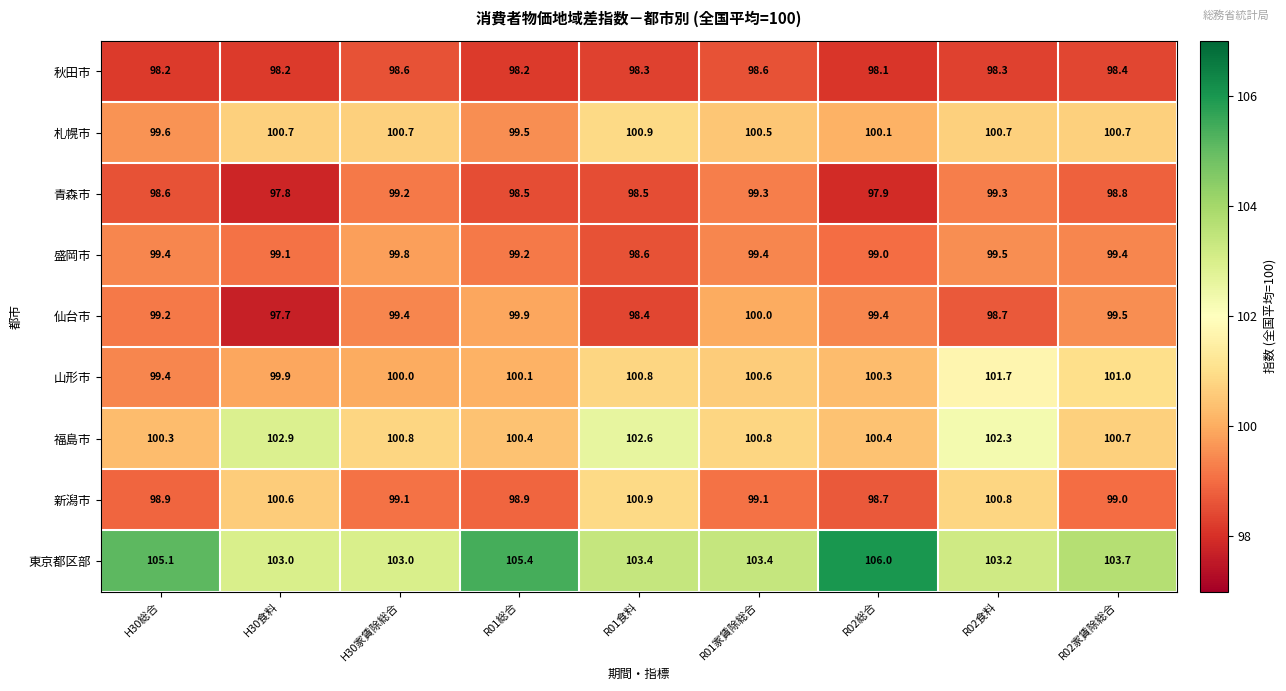

Which series changed the most between H30家賃除総合 and R02総合?

東京都区部